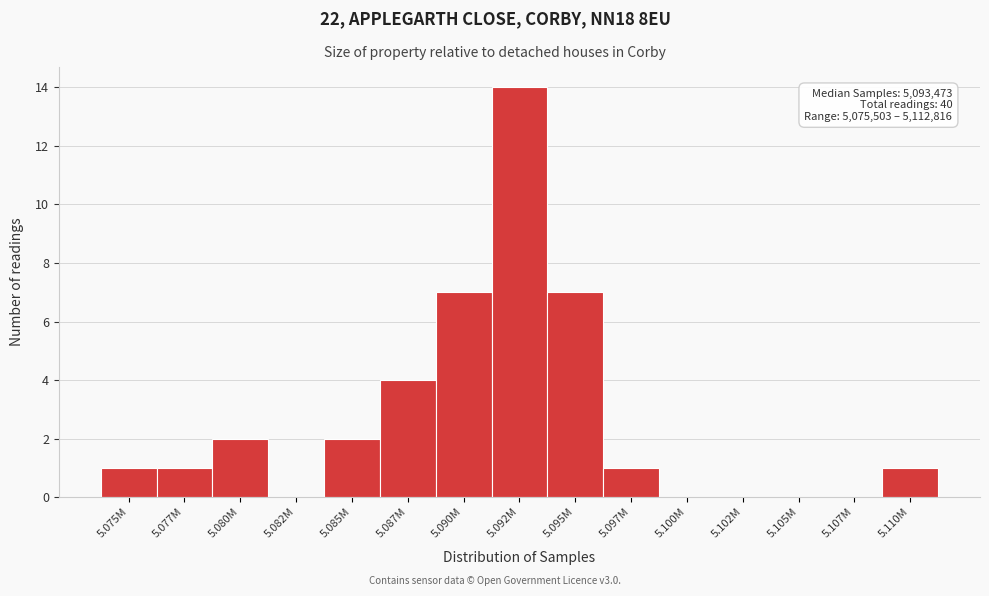

Reading left to right, transcribe all the data shown in this chart.

5.075M=1	5.077M=1	5.080M=2	5.082M=0	5.085M=2	5.087M=4	5.090M=7	5.092M=14	5.095M=7	5.097M=1	5.100M=0	5.102M=0	5.105M=0	5.107M=0	5.110M=1